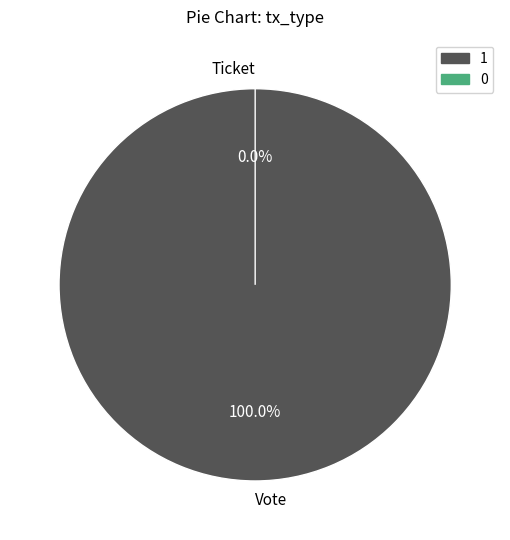

What is the change in value from Vote to Ticket?

-1